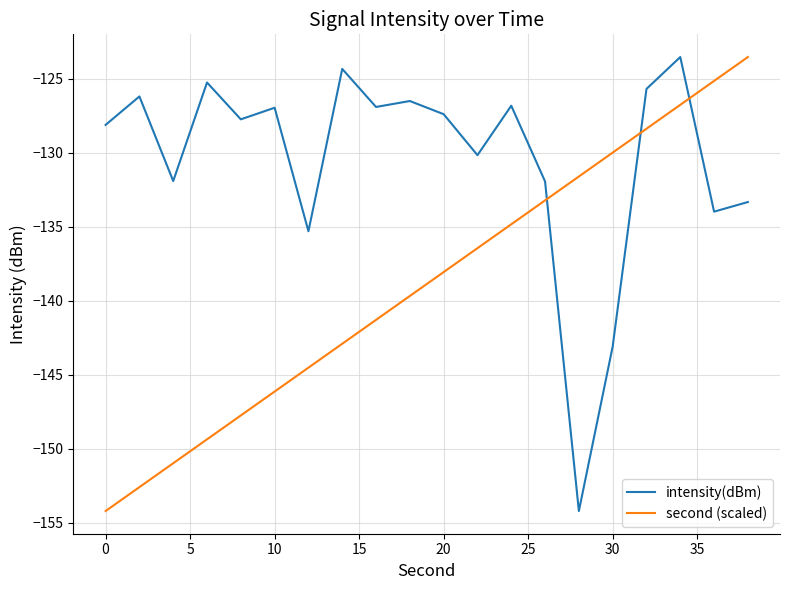

What is the maximum value for intensity(dBm)?

-123.5